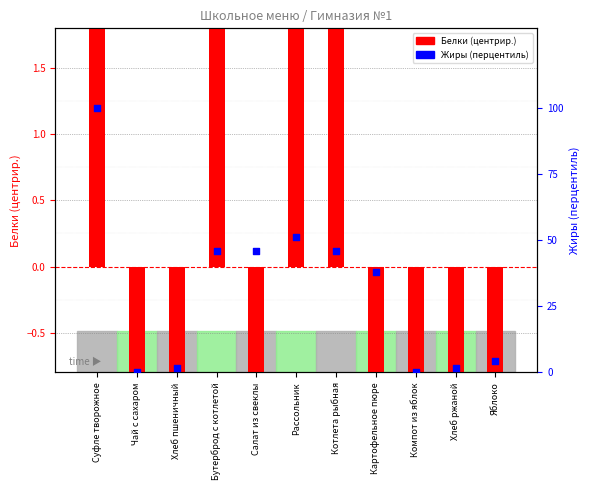

At which category is the sum across all series the highest?

Суфле творожное